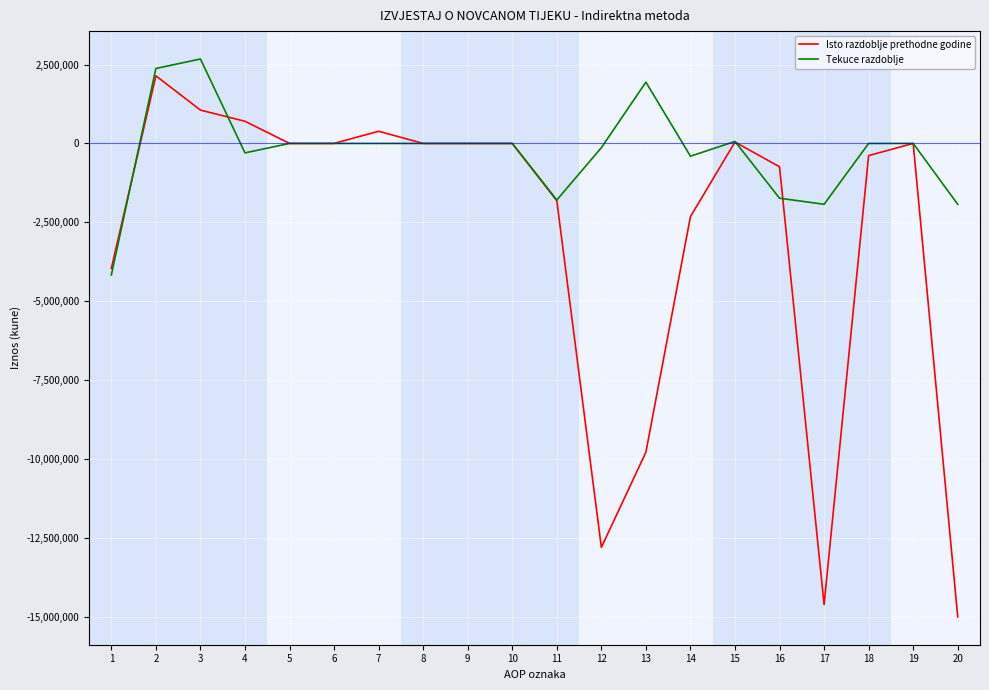

Which series has the largest range (max minus min)?

Isto razdoblje prethodne godine